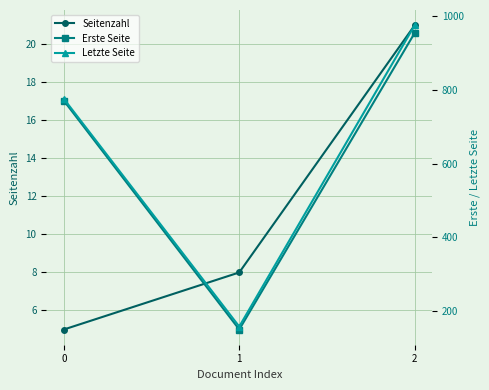

What are all the series names shown in the legend?

Seitenzahl, Erste Seite, Letzte Seite